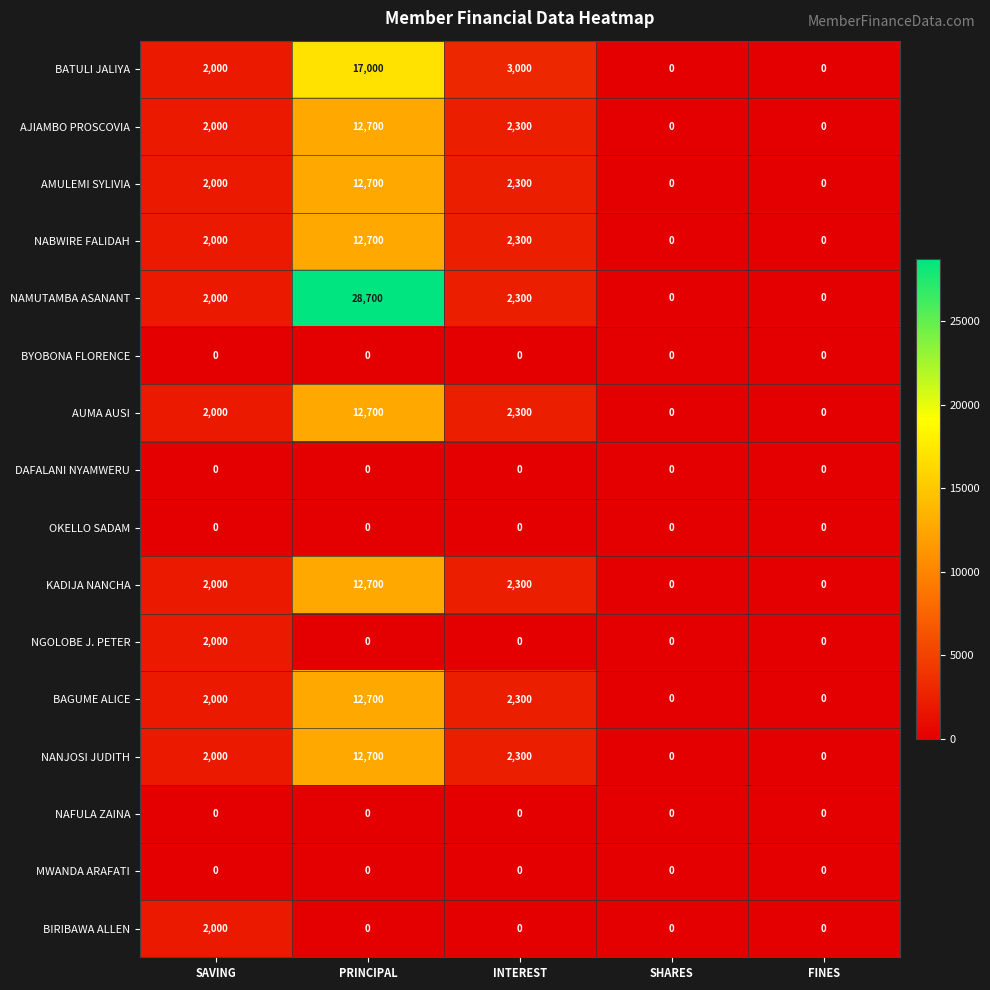

What is the greatest value displayed?

28700